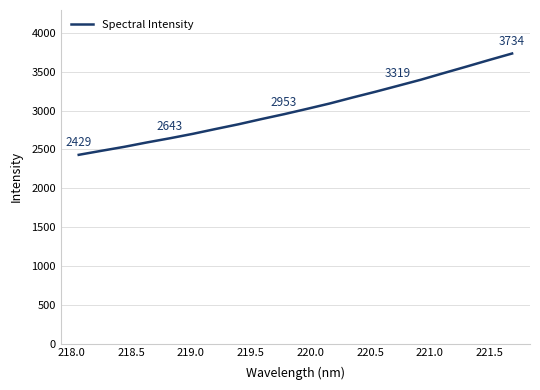

What is the maximum value shown in the chart?

3733.8